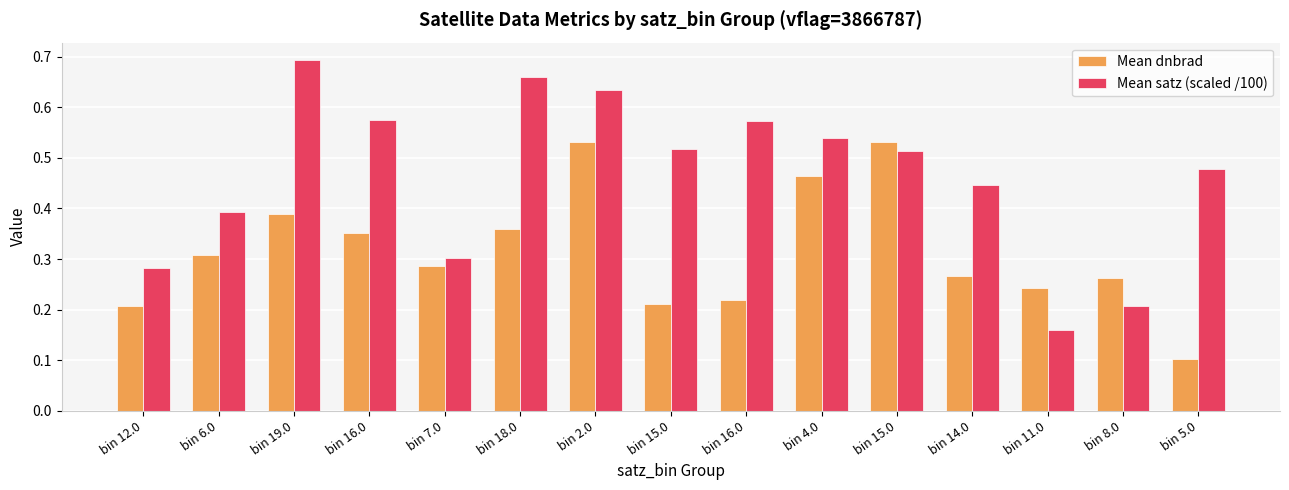

Reading left to right, what are all the values shown in this chart?

Mean dnbrad: bin 12.0=0.2	bin 6.0=0.3	bin 19.0=0.4	bin 16.0=0.4	bin 7.0=0.3	bin 18.0=0.4	bin 2.0=0.5	bin 15.0=0.2	bin 16.0=0.2	bin 4.0=0.5	bin 15.0=0.5	bin 14.0=0.3	bin 11.0=0.2	bin 8.0=0.3	bin 5.0=0.1
Mean satz (scaled /100): bin 12.0=0.3	bin 6.0=0.4	bin 19.0=0.7	bin 16.0=0.6	bin 7.0=0.3	bin 18.0=0.7	bin 2.0=0.6	bin 15.0=0.5	bin 16.0=0.6	bin 4.0=0.5	bin 15.0=0.5	bin 14.0=0.4	bin 11.0=0.2	bin 8.0=0.2	bin 5.0=0.5